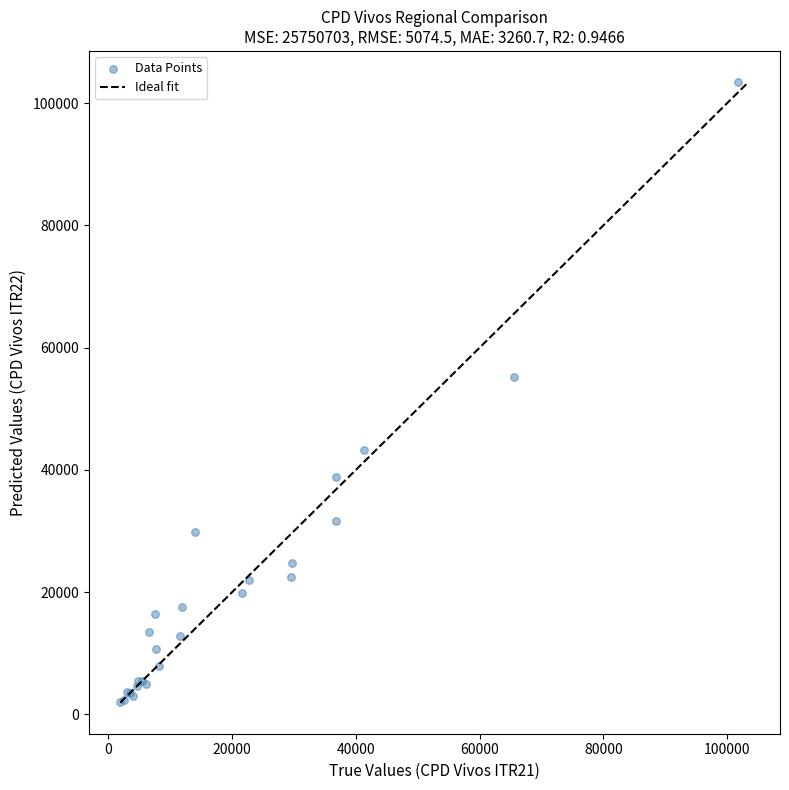

What Y value in the scatter plot is closest to 52766?

55269